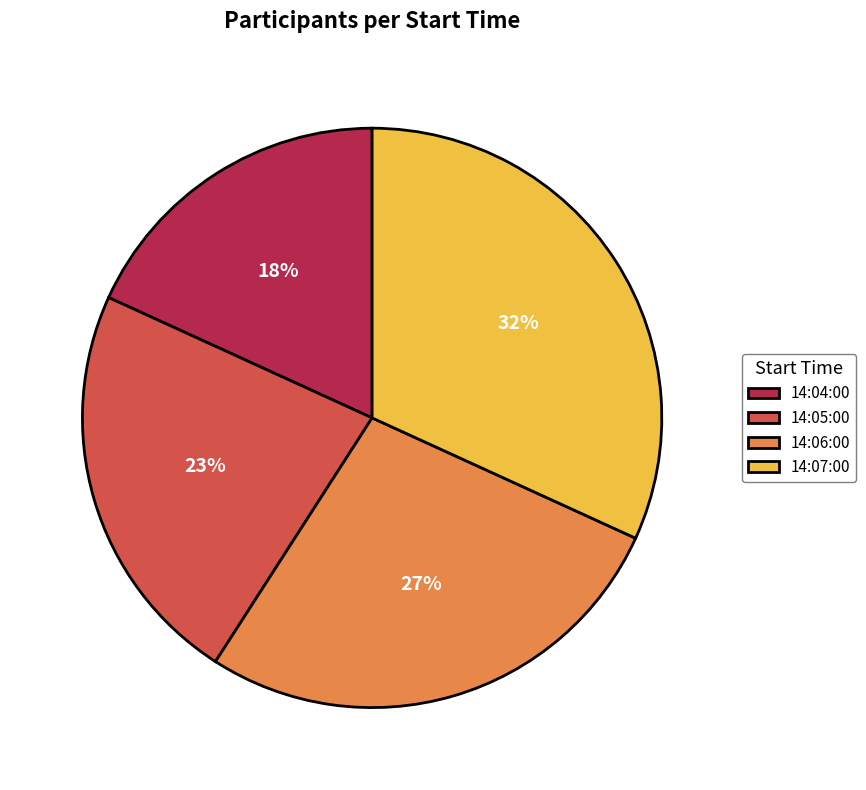

Which slice is the largest?

14:07:00